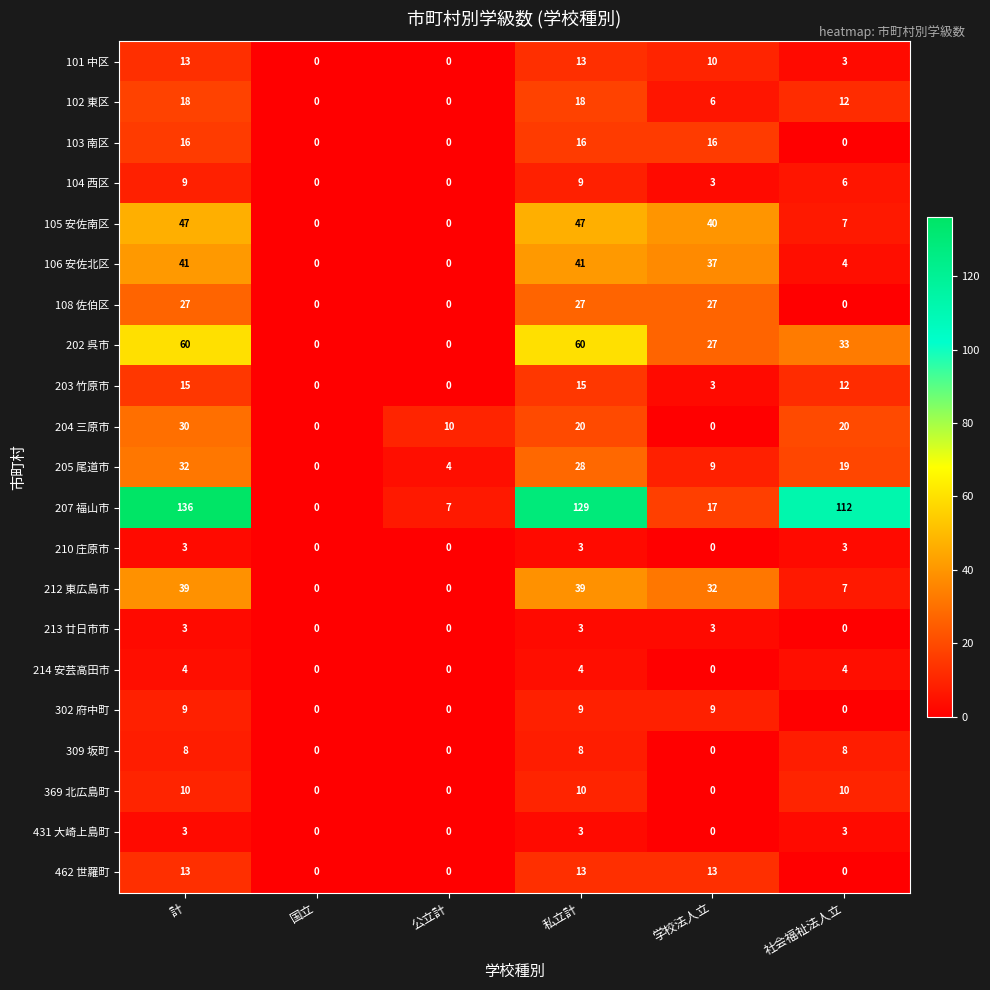

What is the spread (max minus min) of values at 社会福祉法人立?

112